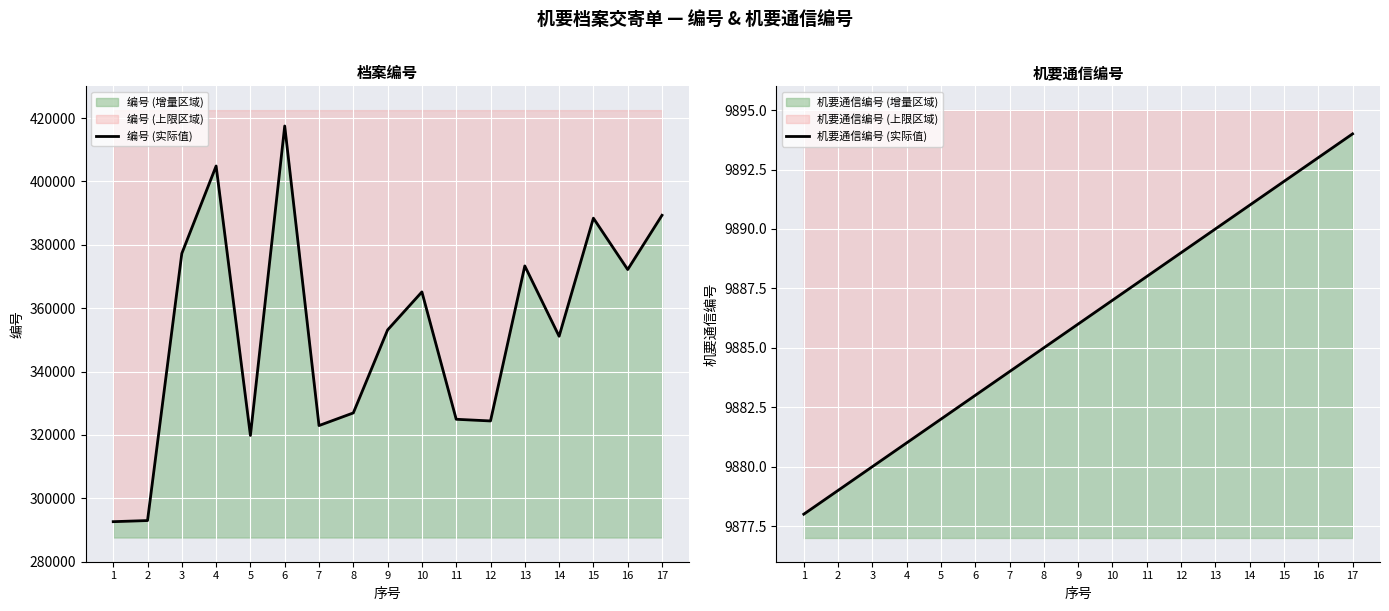

Reading left to right, extract all data points from this chart.

编号 (实际值): 292636	292991	377273	404859	319840	417486	322963	326951	353146	365134	324947	324417	373329	351140	388407	372195	389311
机要通信编号 (实际值): 9878	9879	9880	9881	9882	9883	9884	9885	9886	9887	9888	9889	9890	9891	9892	9893	9894